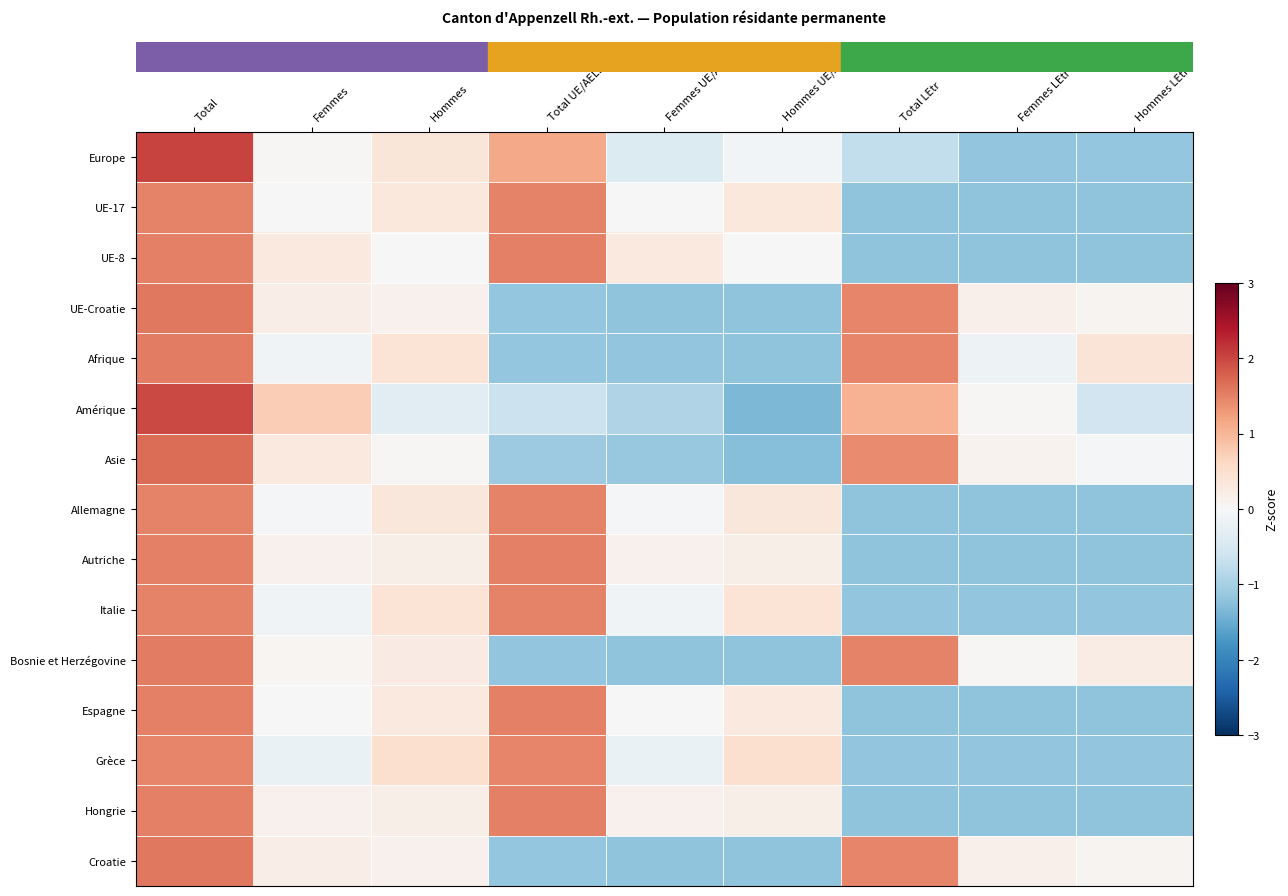

At how many categories does at least one series exceed 0?

9